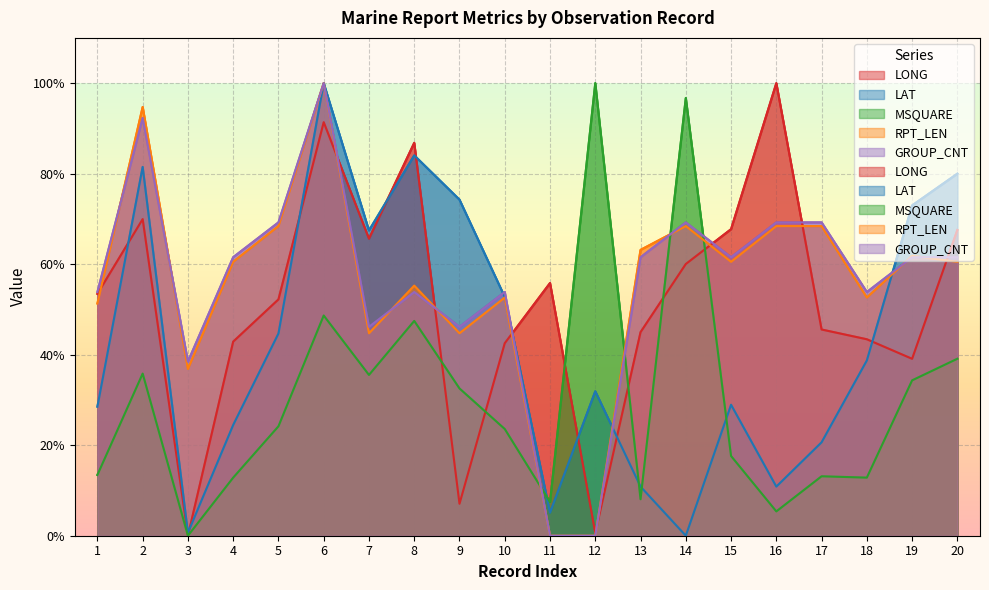

The value of LONG at 14 is 88.9. True or false?

False